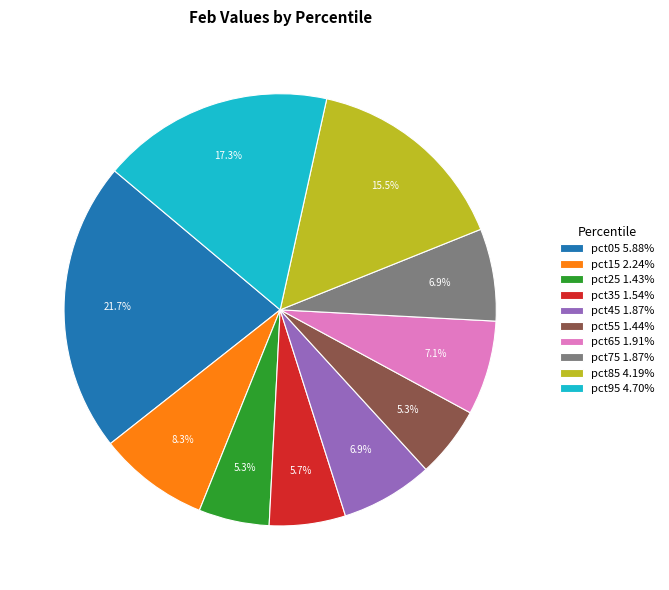

Is it true that pct85 is 4% of the pie?

False